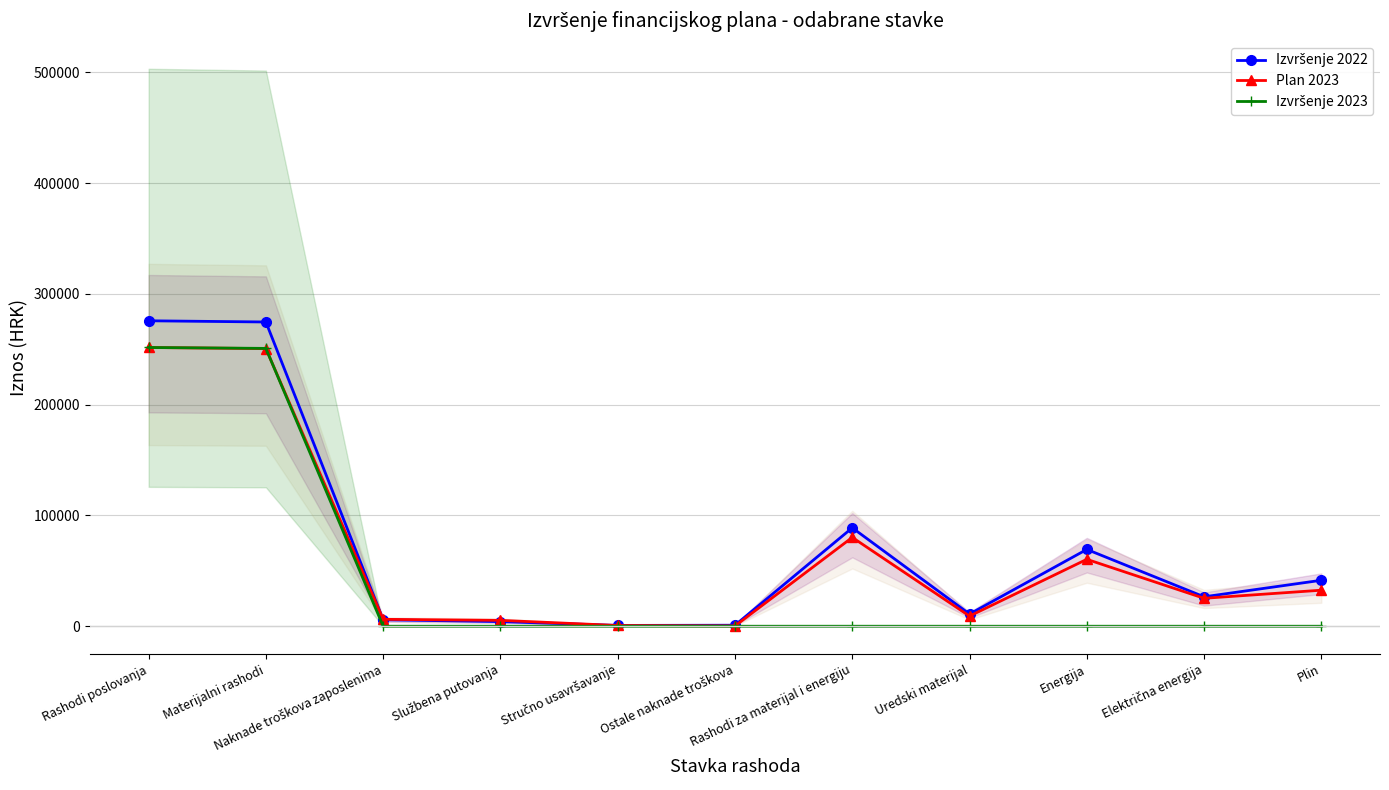

Where does the Plan 2023 series first go above 25218?

Rashodi poslovanja